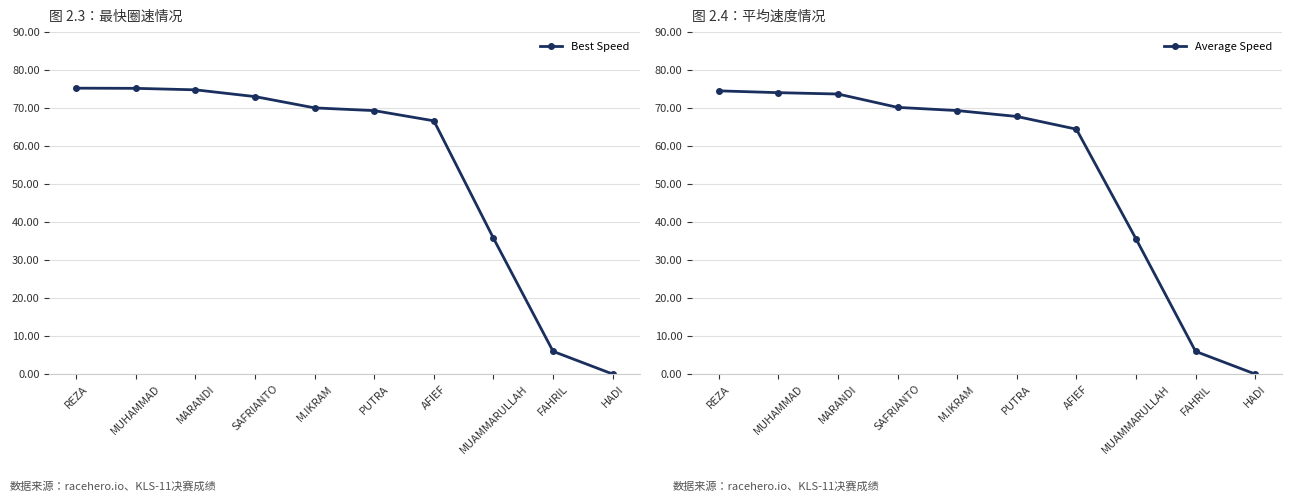

List the labels in order of Best Speed value, largest first.

REZA, MUHAMMAD, MARANDI, SAFRIANTO, M.IKRAM, PUTRA, AFIEF, MUAMMARULLAH, FAHRIL, HADI